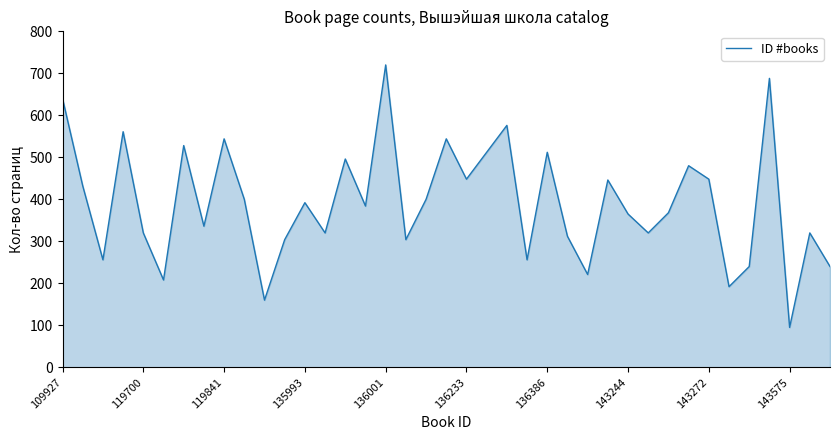

True or false: the data has more than 1 interior local peaks.

True